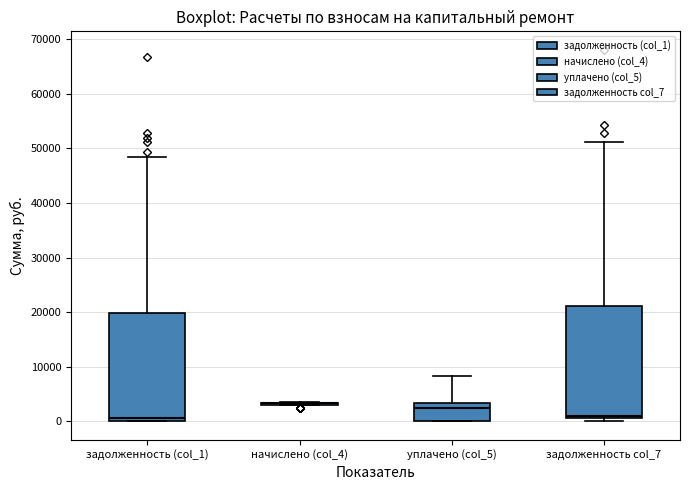

Reading left to right, read every box against the y-axis: the position of its median line, the range the box covers, and the ends of its whiskers. The values are not printed on the chart, so give them approximately, as read against the axis.

задолженность (col_1): median 1000, box 0 to 20000, whiskers 0 to 48000
начислено (col_4): box collapsed to a line at 3000, whiskers 3000 to 3000
уплачено (col_5): median 2000, box 0 to 3000, whiskers 0 to 8000
задолженность col_7: median 1000 (just above the box's lower edge), box 1000 to 21000, whiskers 0 to 51000